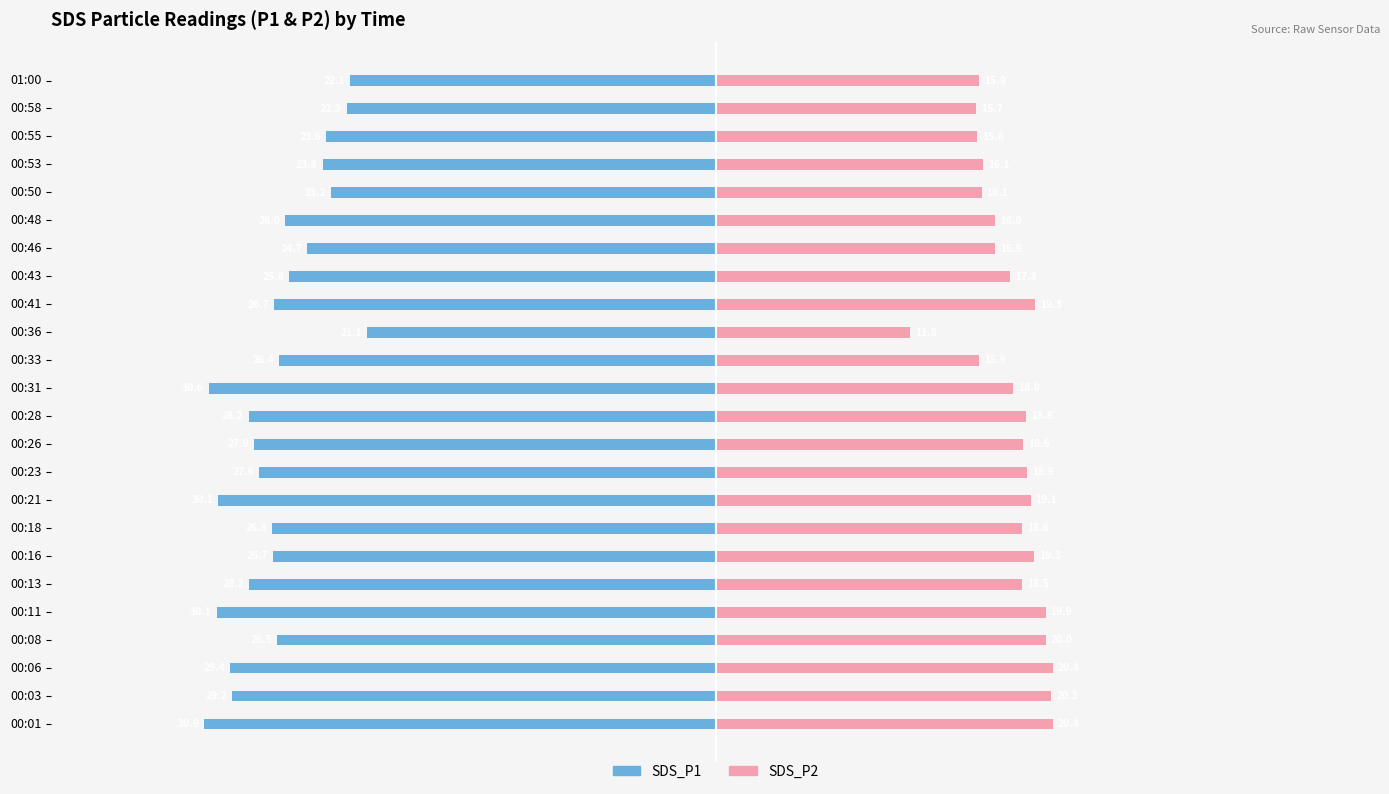

Is it true that SDS_P2 equals 29.7 at 00:41?

False